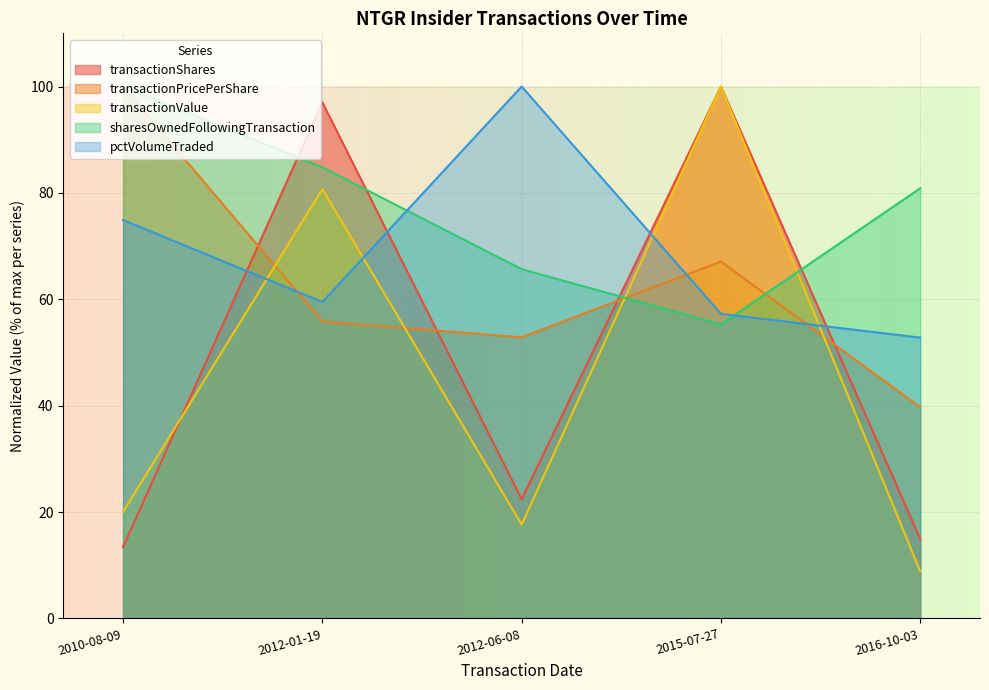

What is the value of the transactionValue point at the 2nd from the left?

80.7